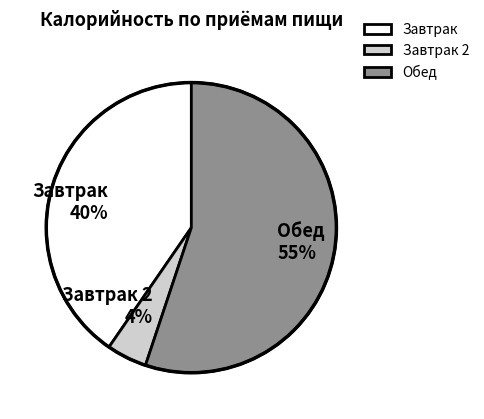

True or false: Обед 55% accounts for 45% of the total.

False